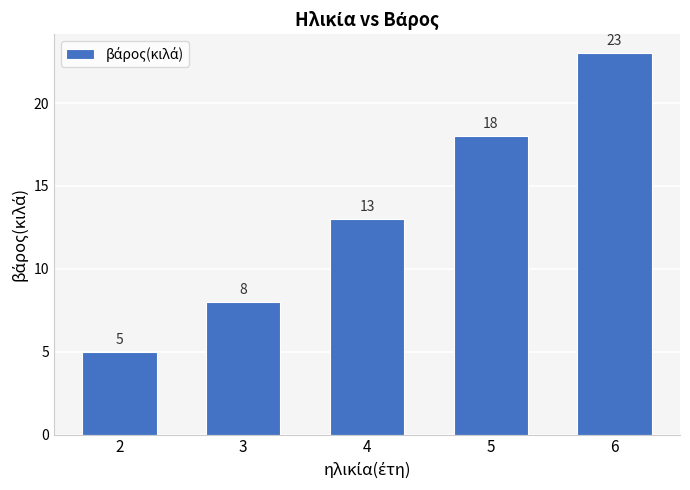

Reading left to right, list all the values displayed in this chart.

5	8	13	18	23